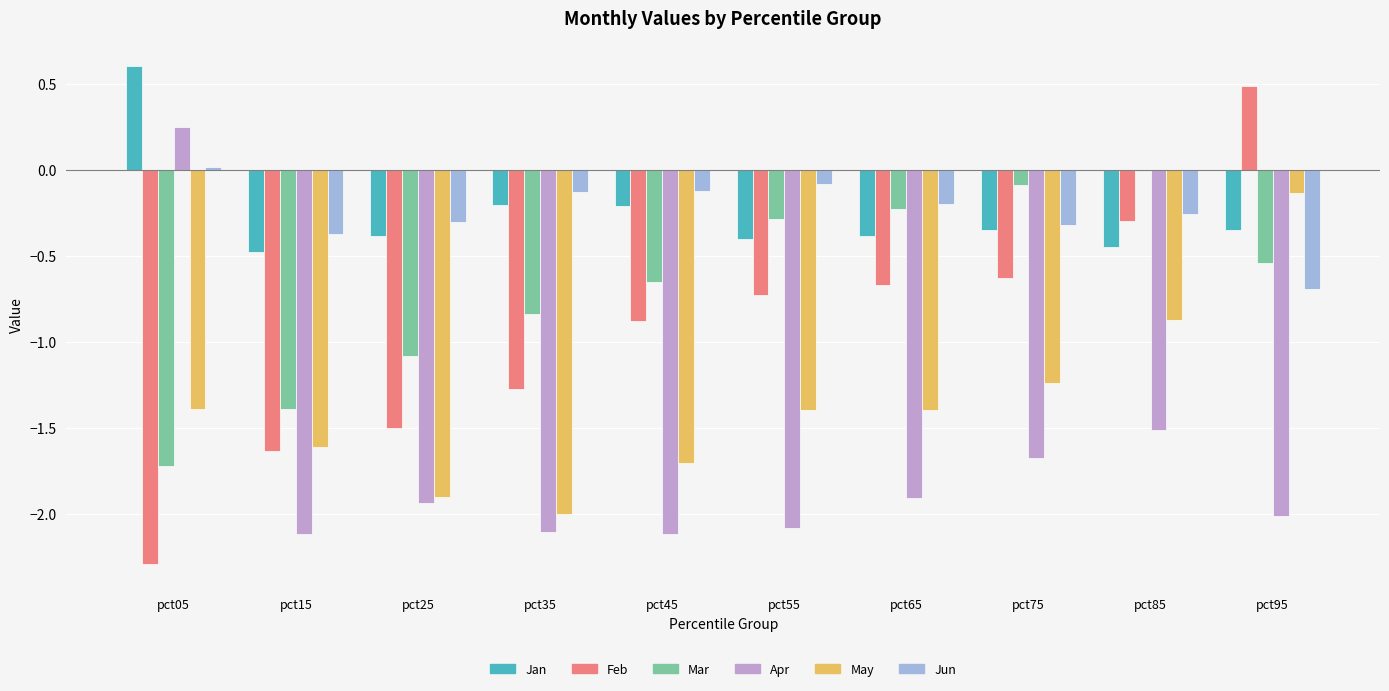

Which category has the highest value in the Jan series?

pct05